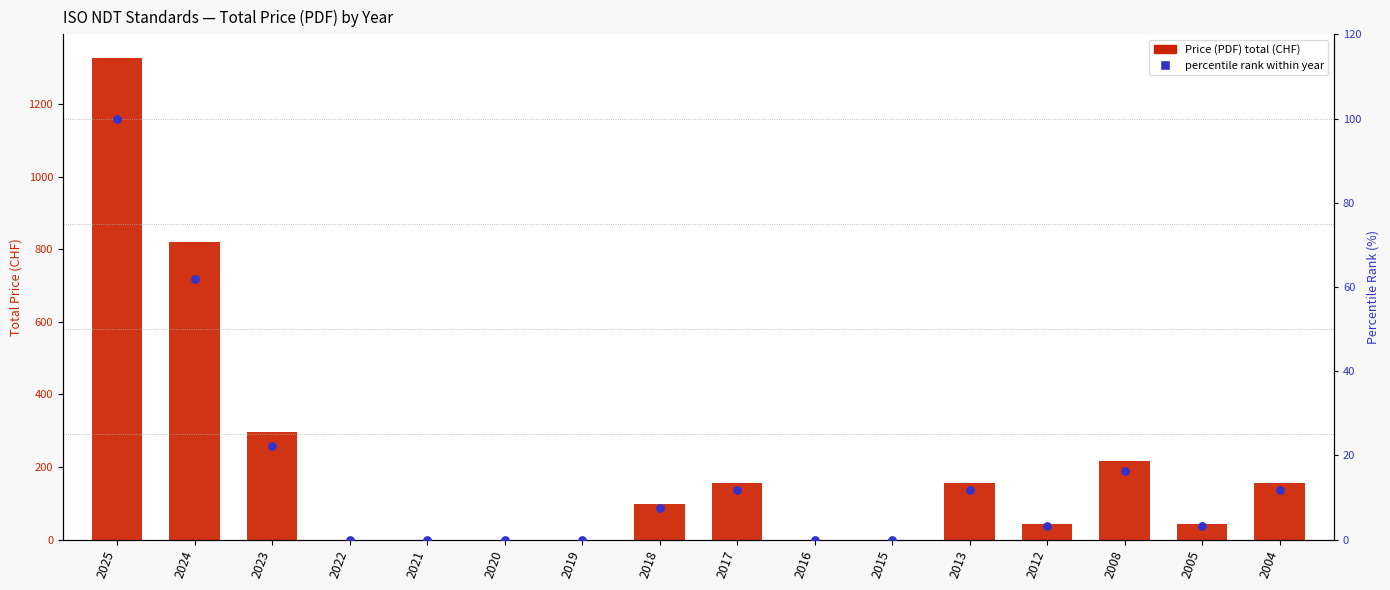

Which series reaches the minimum Y coordinate?

Price (PDF)